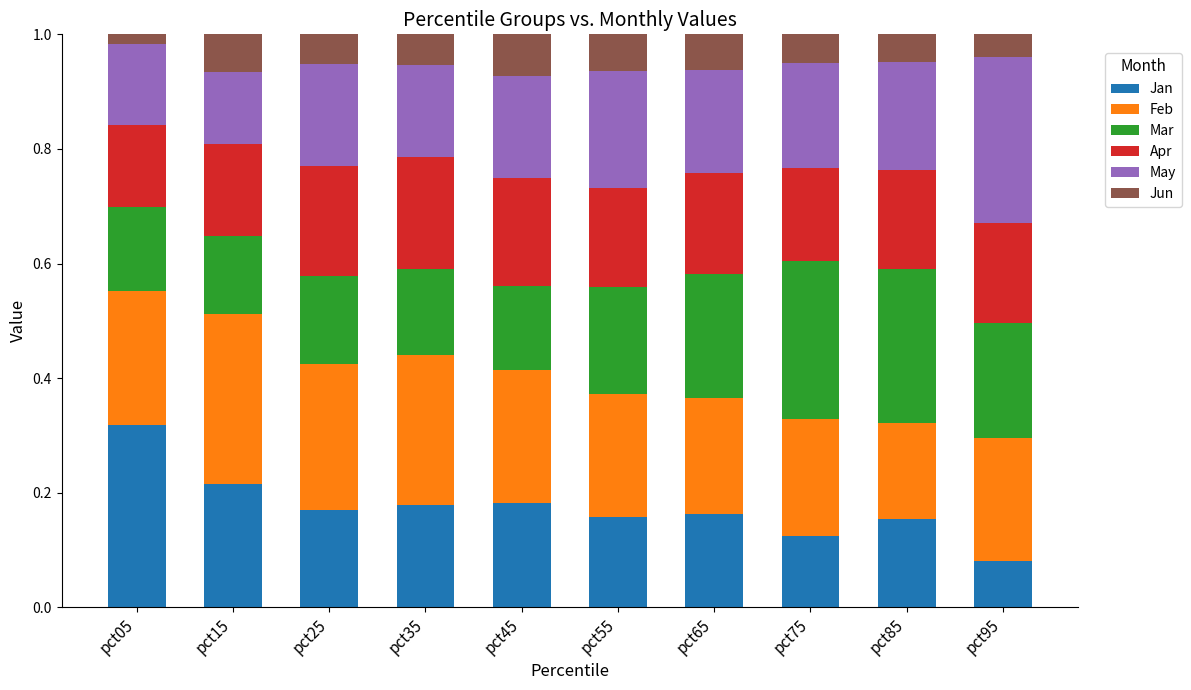

What is the total value across all series at pct55?

1.0